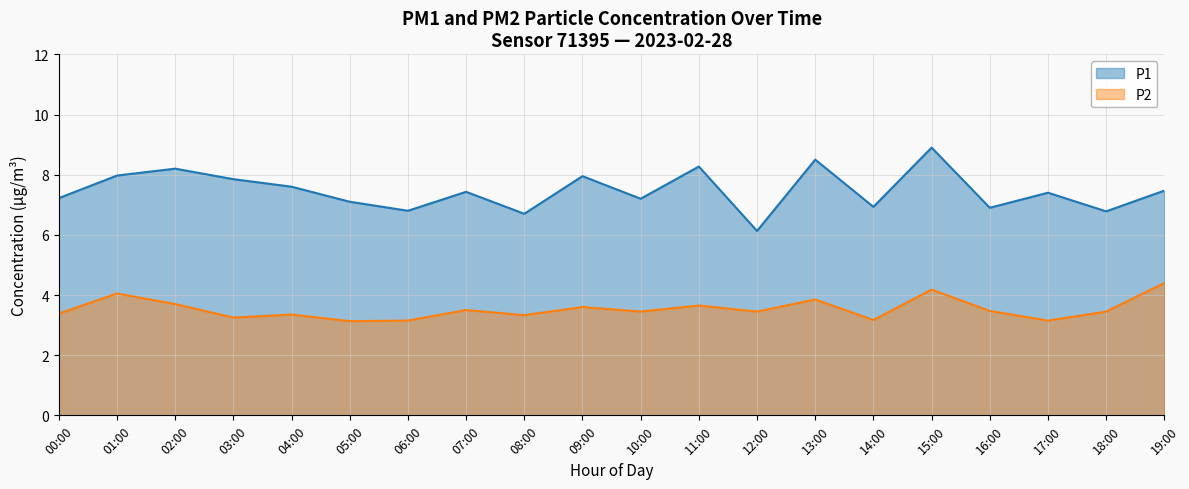

At which label is P1 closest to 7?

14:00